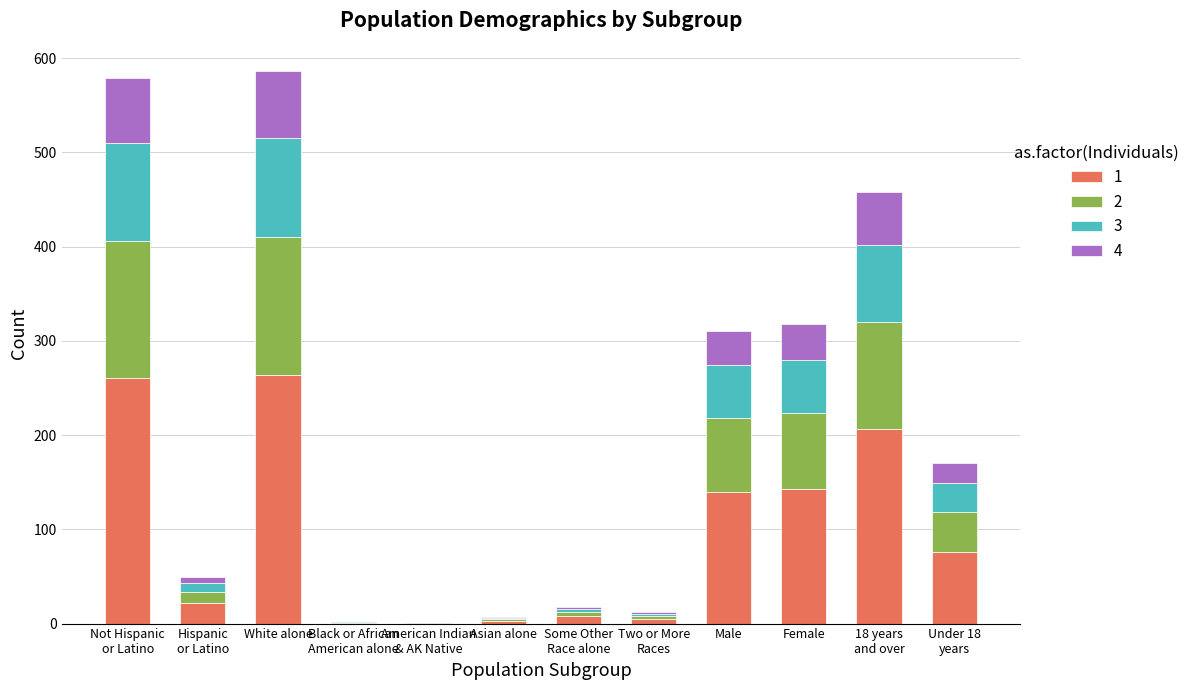

Count the number of data series in this chart.

4